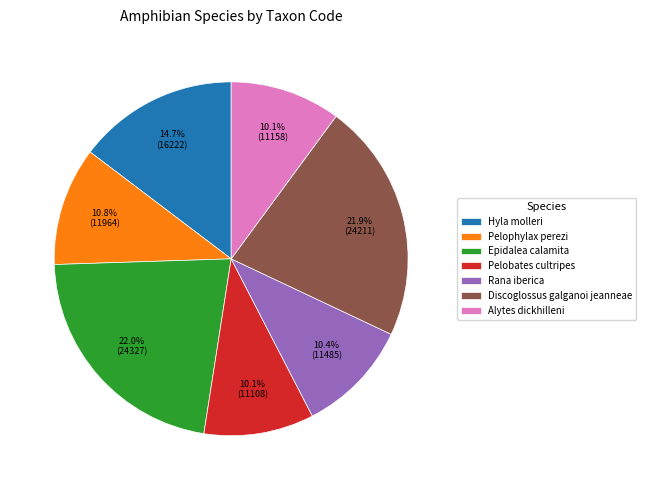

Is there any slice that represents more than half of the pie?

No